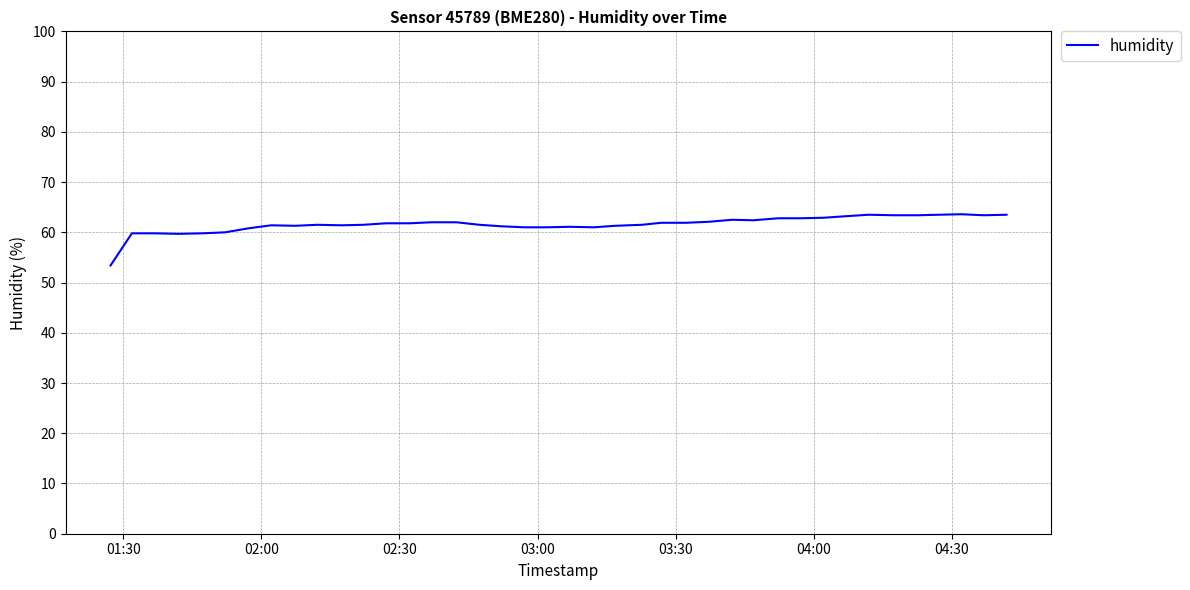

What is the maximum value shown in the chart?

63.6